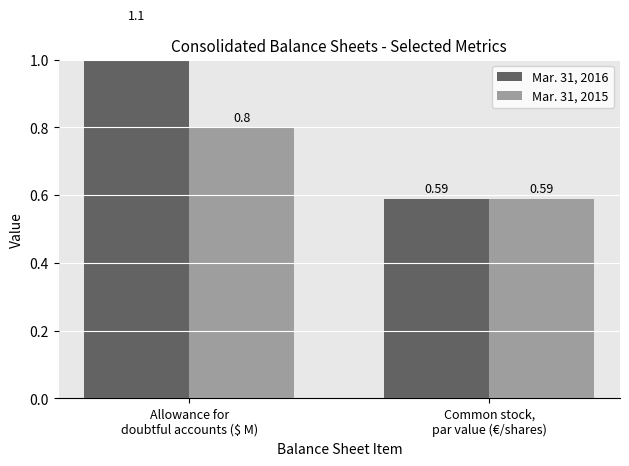

How many groups of bars are there?

2